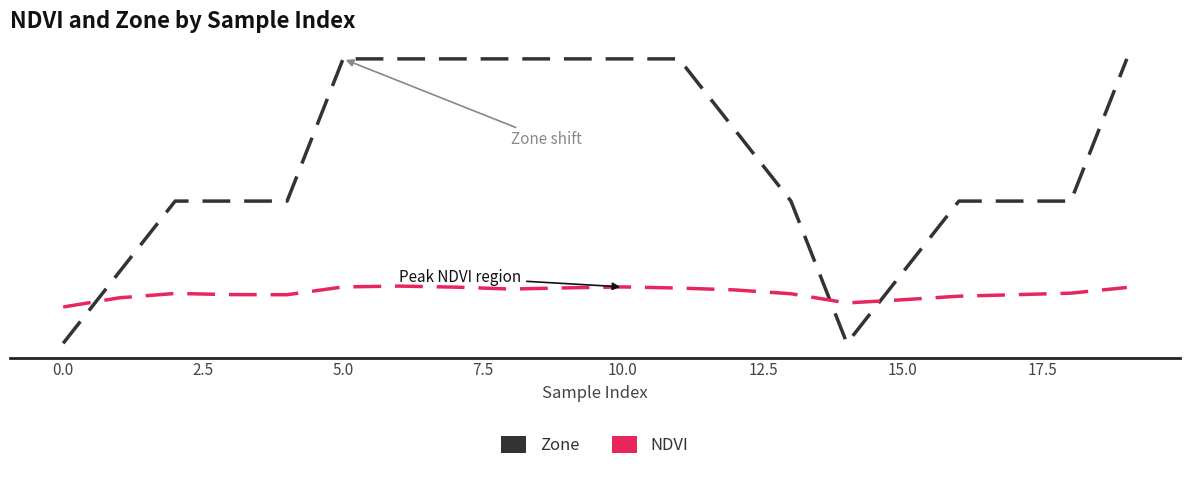

Which series has the largest total across all categories?

Zone